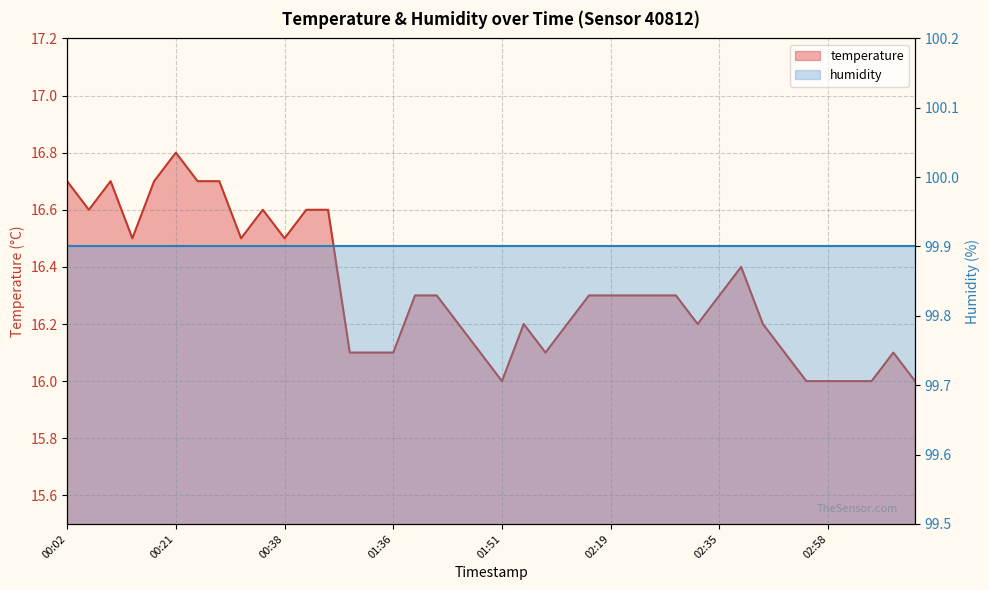

At which category does the data reach its first local valley?

00:07